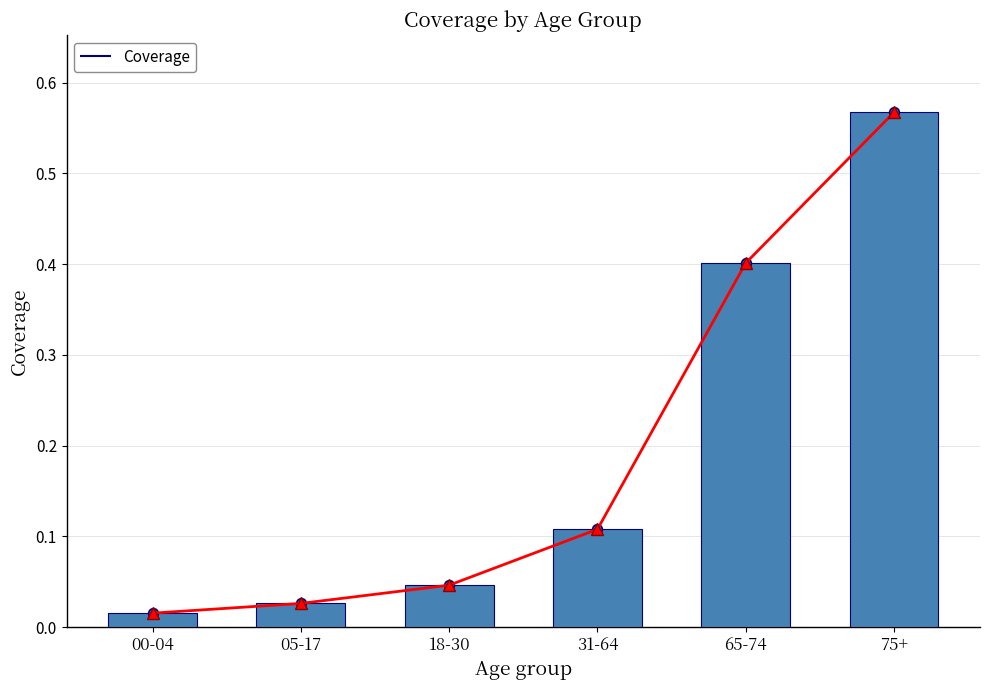

Which category has the highest value across all series?

75+